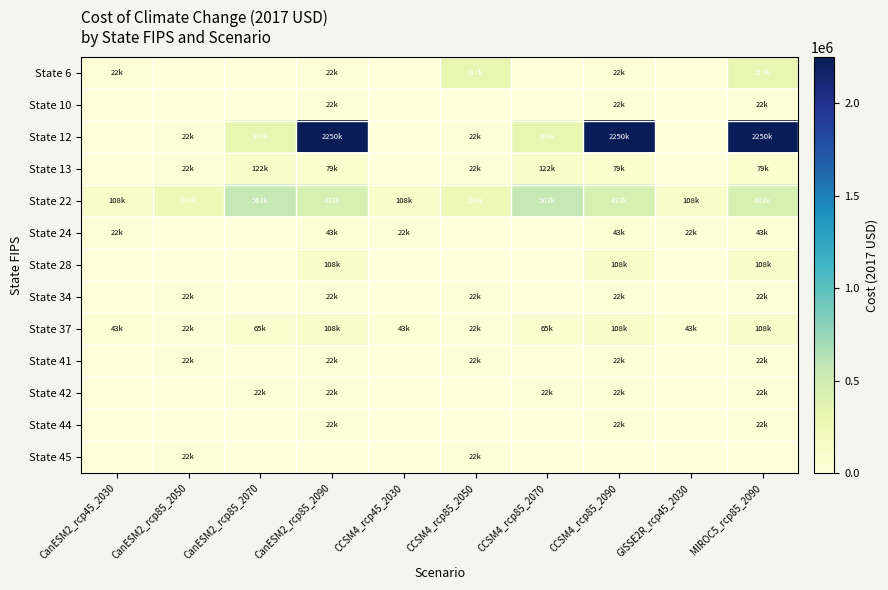

Reading right to left, transcribe all the data shown in this chart.

State 6: MIROC5_rcp85_2090=316968.8	GISSE2R_rcp45_2030=0.0	CCSM4_rcp85_2090=21656.2	CCSM4_rcp85_2070=0.0	CCSM4_rcp85_2050=316968.8	CCSM4_rcp45_2030=0.0	CanESM2_rcp85_2090=21656.2	CanESM2_rcp85_2070=0.0	CanESM2_rcp85_2050=0.0	CanESM2_rcp45_2030=21656.2
State 10: MIROC5_rcp85_2090=21656.2	GISSE2R_rcp45_2030=0.0	CCSM4_rcp85_2090=21656.2	CCSM4_rcp85_2070=0.0	CCSM4_rcp85_2050=0.0	CCSM4_rcp45_2030=0.0	CanESM2_rcp85_2090=21656.2	CanESM2_rcp85_2070=0.0	CanESM2_rcp85_2050=0.0	CanESM2_rcp45_2030=0.0
State 12: MIROC5_rcp85_2090=2250281.5	GISSE2R_rcp45_2030=0.0	CCSM4_rcp85_2090=2250281.5	CCSM4_rcp85_2070=309093.8	CCSM4_rcp85_2050=21656.2	CCSM4_rcp45_2030=0.0	CanESM2_rcp85_2090=2250281.5	CanESM2_rcp85_2070=309093.8	CanESM2_rcp85_2050=21656.2	CanESM2_rcp45_2030=0.0
State 13: MIROC5_rcp85_2090=78750.0	GISSE2R_rcp45_2030=0.0	CCSM4_rcp85_2090=78750.0	CCSM4_rcp85_2070=122062.5	CCSM4_rcp85_2050=21656.2	CCSM4_rcp45_2030=0.0	CanESM2_rcp85_2090=78750.0	CanESM2_rcp85_2070=122062.5	CanESM2_rcp85_2050=21656.2	CanESM2_rcp45_2030=0.0
State 22: MIROC5_rcp85_2090=433125.0	GISSE2R_rcp45_2030=108281.2	CCSM4_rcp85_2090=433125.0	CCSM4_rcp85_2070=563062.5	CCSM4_rcp85_2050=238218.8	CCSM4_rcp45_2030=108281.2	CanESM2_rcp85_2090=433125.0	CanESM2_rcp85_2070=563062.5	CanESM2_rcp85_2050=238218.8	CanESM2_rcp45_2030=108281.2
State 24: MIROC5_rcp85_2090=43312.5	GISSE2R_rcp45_2030=21656.2	CCSM4_rcp85_2090=43312.5	CCSM4_rcp85_2070=0.0	CCSM4_rcp85_2050=0.0	CCSM4_rcp45_2030=21656.2	CanESM2_rcp85_2090=43312.5	CanESM2_rcp85_2070=0.0	CanESM2_rcp85_2050=0.0	CanESM2_rcp45_2030=21656.2
State 28: MIROC5_rcp85_2090=108281.2	GISSE2R_rcp45_2030=0.0	CCSM4_rcp85_2090=108281.2	CCSM4_rcp85_2070=0.0	CCSM4_rcp85_2050=0.0	CCSM4_rcp45_2030=0.0	CanESM2_rcp85_2090=108281.2	CanESM2_rcp85_2070=0.0	CanESM2_rcp85_2050=0.0	CanESM2_rcp45_2030=0.0
State 34: MIROC5_rcp85_2090=21656.2	GISSE2R_rcp45_2030=0.0	CCSM4_rcp85_2090=21656.2	CCSM4_rcp85_2070=0.0	CCSM4_rcp85_2050=21656.2	CCSM4_rcp45_2030=0.0	CanESM2_rcp85_2090=21656.2	CanESM2_rcp85_2070=0.0	CanESM2_rcp85_2050=21656.2	CanESM2_rcp45_2030=0.0
State 37: MIROC5_rcp85_2090=108281.2	GISSE2R_rcp45_2030=43312.5	CCSM4_rcp85_2090=108281.2	CCSM4_rcp85_2070=64968.8	CCSM4_rcp85_2050=21656.2	CCSM4_rcp45_2030=43312.5	CanESM2_rcp85_2090=108281.2	CanESM2_rcp85_2070=64968.8	CanESM2_rcp85_2050=21656.2	CanESM2_rcp45_2030=43312.5
State 41: MIROC5_rcp85_2090=21656.2	GISSE2R_rcp45_2030=0.0	CCSM4_rcp85_2090=21656.2	CCSM4_rcp85_2070=0.0	CCSM4_rcp85_2050=21656.2	CCSM4_rcp45_2030=0.0	CanESM2_rcp85_2090=21656.2	CanESM2_rcp85_2070=0.0	CanESM2_rcp85_2050=21656.2	CanESM2_rcp45_2030=0.0
State 42: MIROC5_rcp85_2090=21656.2	GISSE2R_rcp45_2030=0.0	CCSM4_rcp85_2090=21656.2	CCSM4_rcp85_2070=21656.2	CCSM4_rcp85_2050=0.0	CCSM4_rcp45_2030=0.0	CanESM2_rcp85_2090=21656.2	CanESM2_rcp85_2070=21656.2	CanESM2_rcp85_2050=0.0	CanESM2_rcp45_2030=0.0
State 44: MIROC5_rcp85_2090=21656.2	GISSE2R_rcp45_2030=0.0	CCSM4_rcp85_2090=21656.2	CCSM4_rcp85_2070=0.0	CCSM4_rcp85_2050=0.0	CCSM4_rcp45_2030=0.0	CanESM2_rcp85_2090=21656.2	CanESM2_rcp85_2070=0.0	CanESM2_rcp85_2050=0.0	CanESM2_rcp45_2030=0.0
State 45: MIROC5_rcp85_2090=0.0	GISSE2R_rcp45_2030=0.0	CCSM4_rcp85_2090=0.0	CCSM4_rcp85_2070=0.0	CCSM4_rcp85_2050=21656.2	CCSM4_rcp45_2030=0.0	CanESM2_rcp85_2090=0.0	CanESM2_rcp85_2070=0.0	CanESM2_rcp85_2050=21656.2	CanESM2_rcp45_2030=0.0